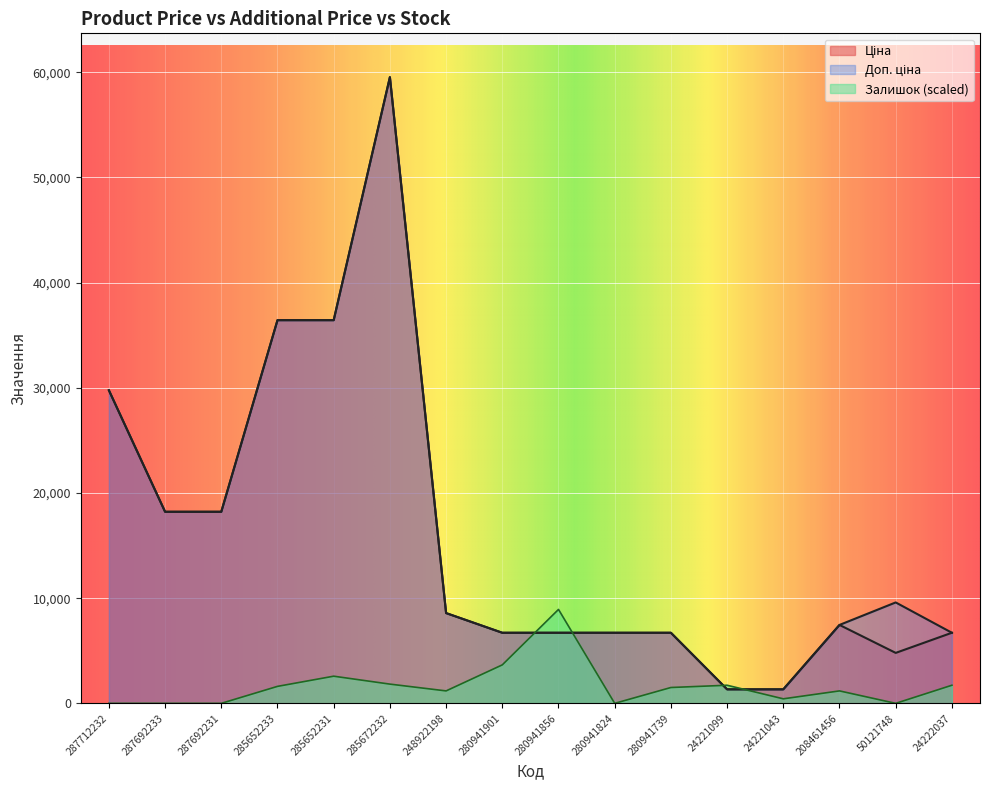

What is the value of the Ціна point at the 2nd from the left?

18212.0